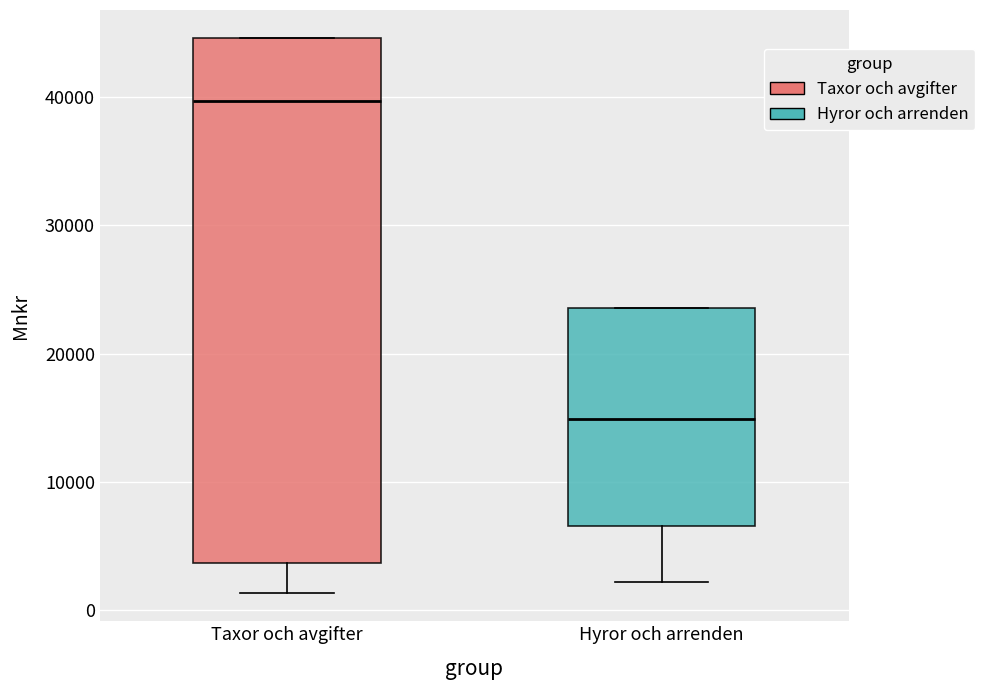

Which box has the lowest median line?

Hyror och arrenden